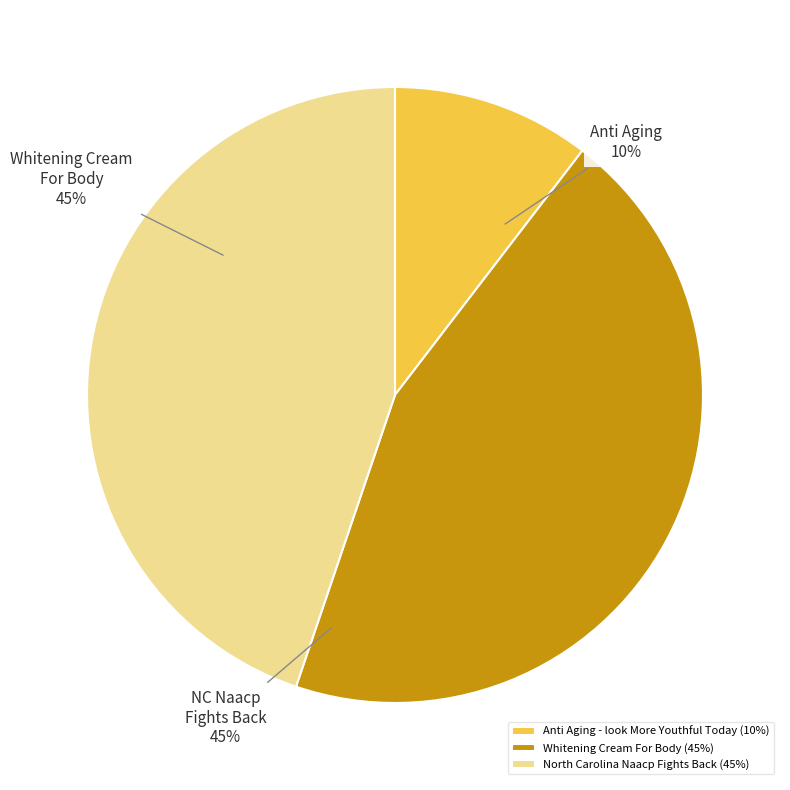

True or false: Anti Aging - look More Youthful Today (10%) accounts for 10% of the total.

True